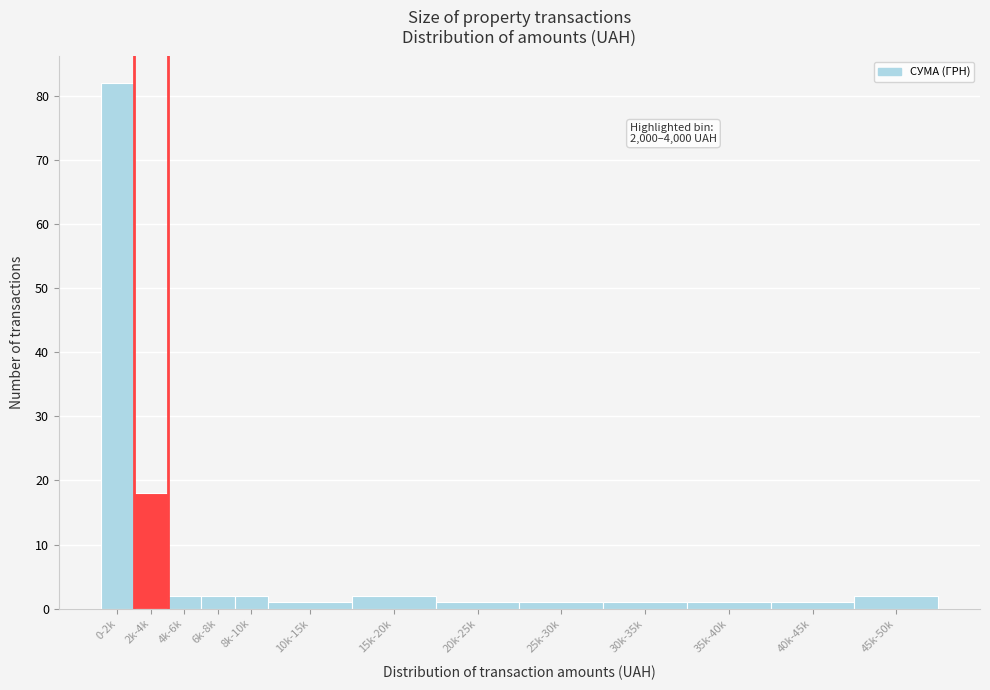

Reading left to right, what are all the values shown in this chart?

82	18	2	2	2	1	2	1	1	1	1	1	2